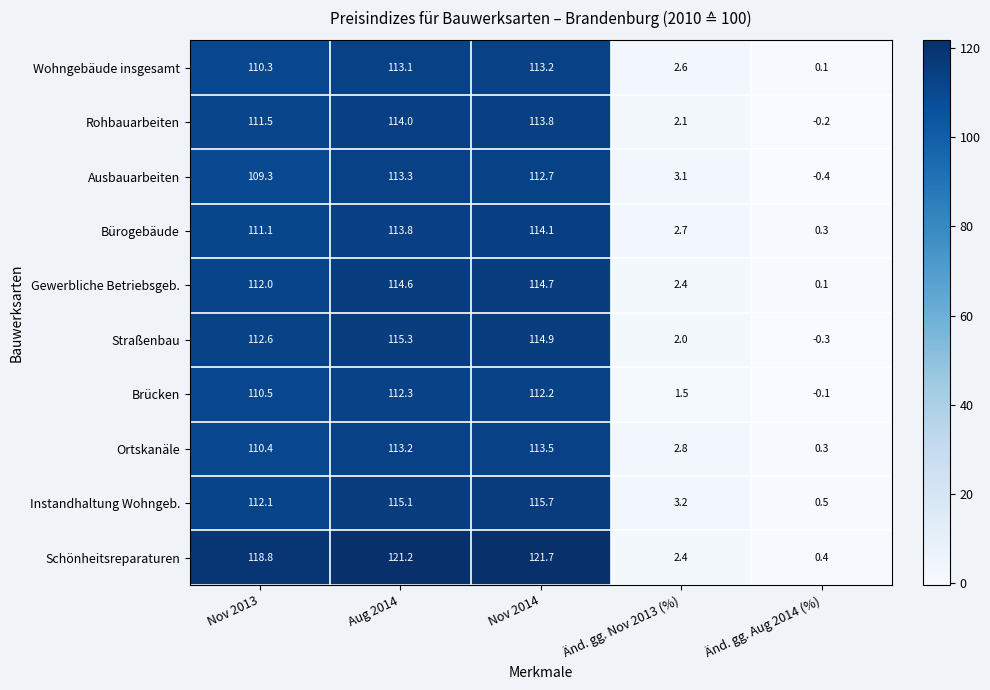

Is the value of Bürogebäude at Nov 2013 greater than the value of Ausbauarbeiten at Änd. gg. Nov 2013 (%)?

Yes